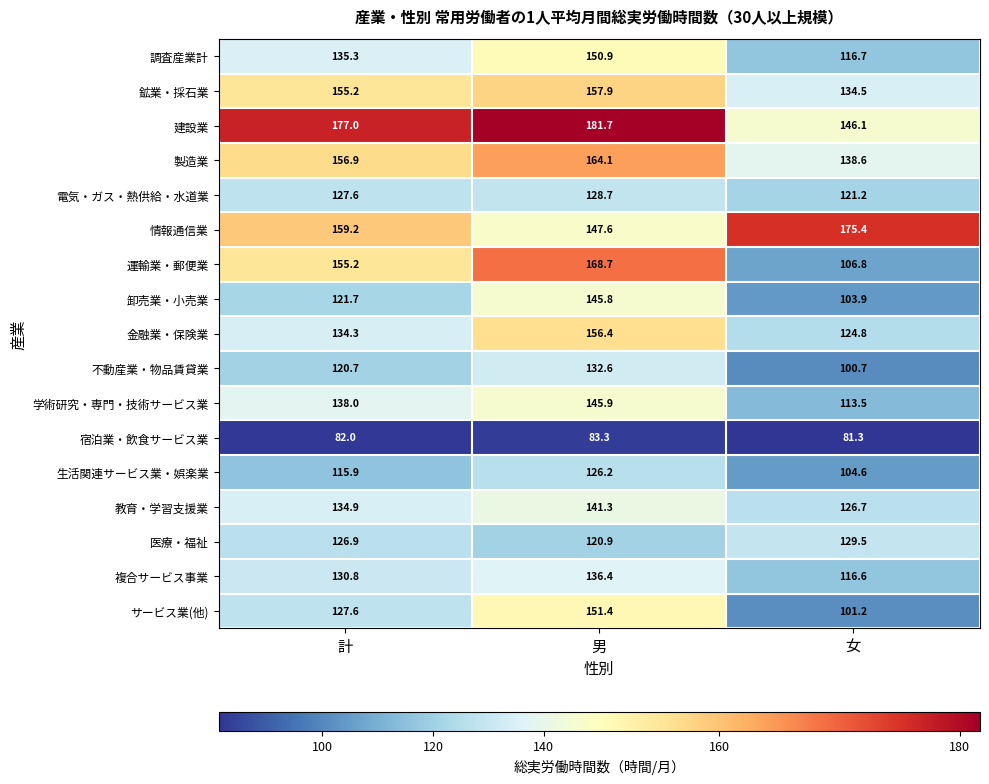

What is the difference between the maximum and minimum values in the 不動産業・物品賃貸業 series?

31.9